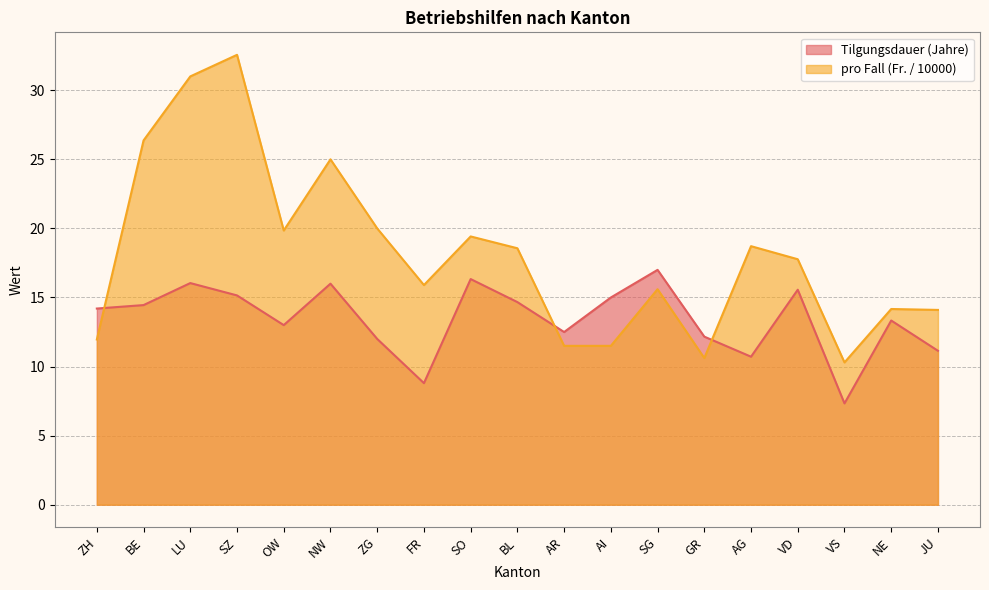

How many lines are shown in the chart?

2